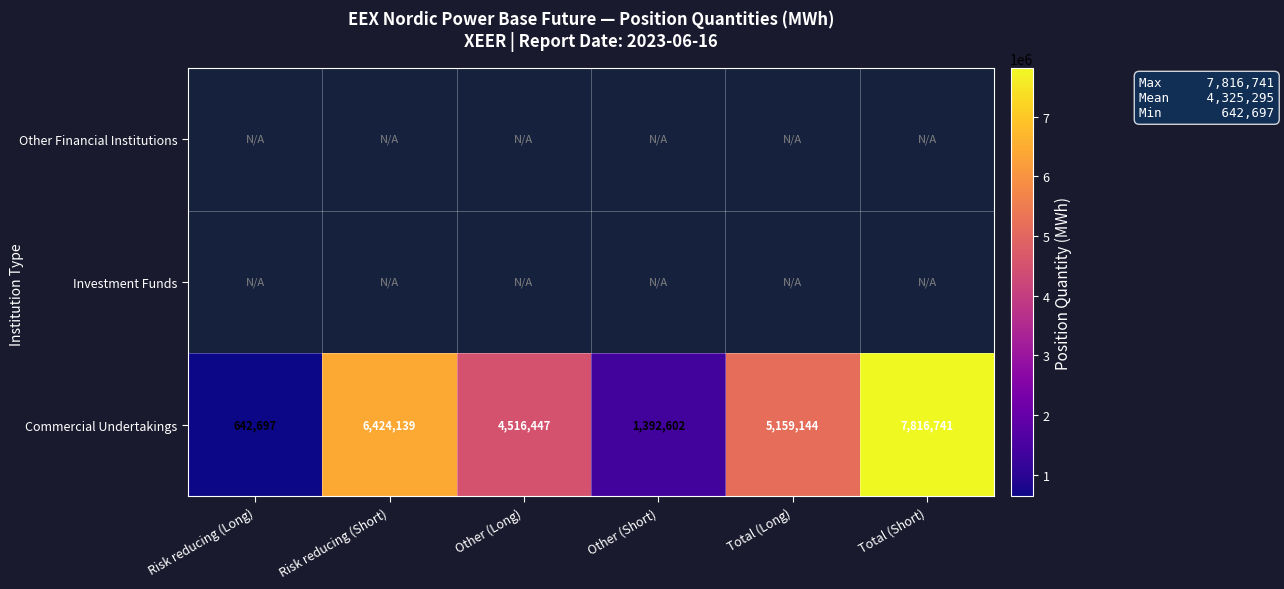

List the labels in order of Commercial Undertakings value, largest first.

Total (Short), Risk reducing (Short), Total (Long), Other (Long), Other (Short), Risk reducing (Long)